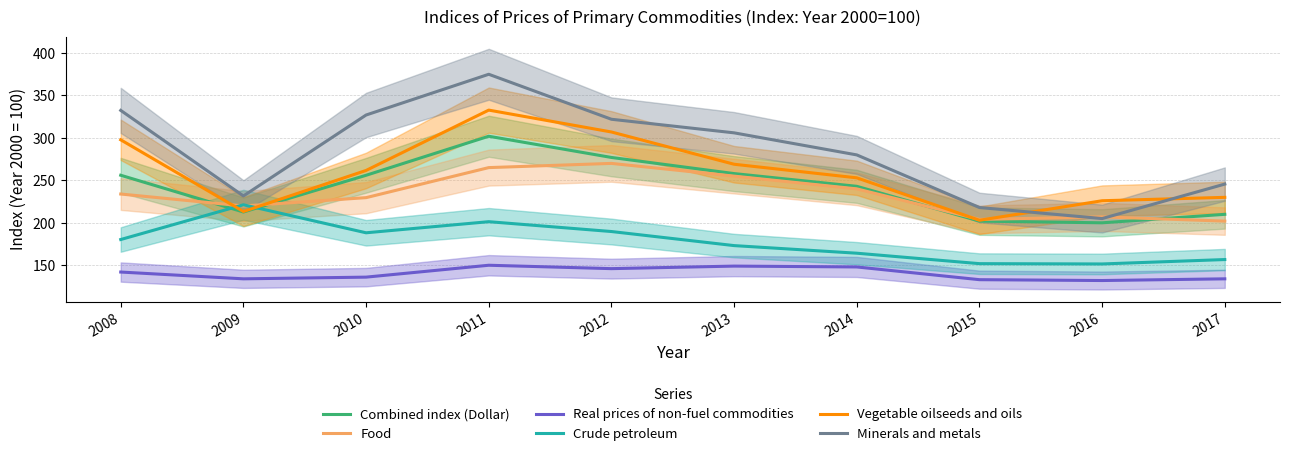

At how many categories does at least one series exceed 278?

6